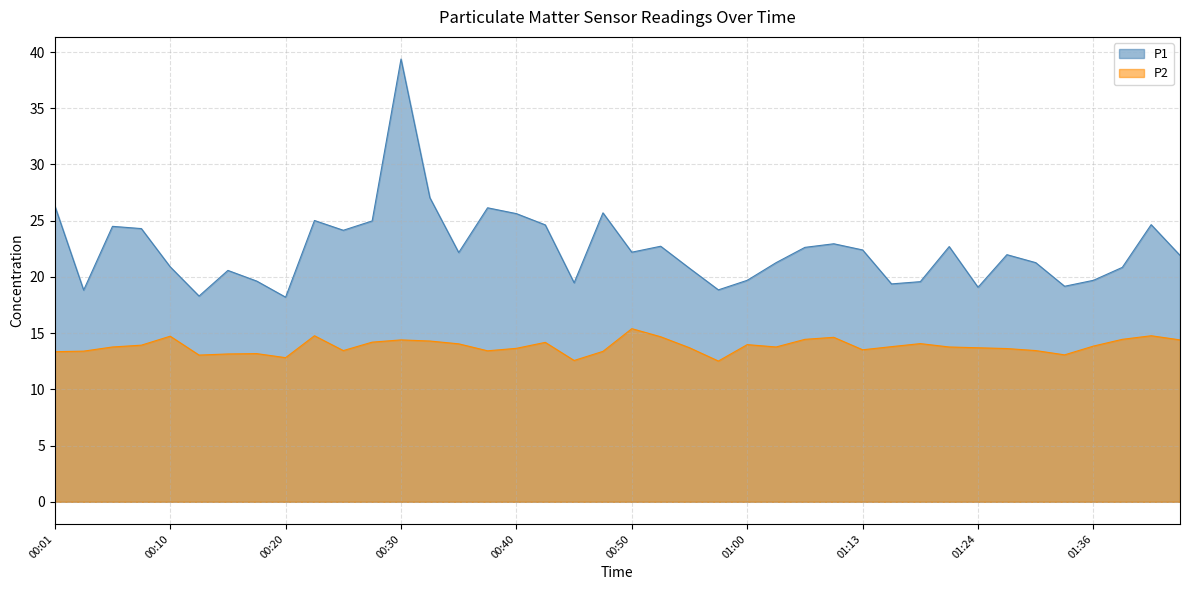

Rank the series by their average value, from lowest to highest.

P2, P1